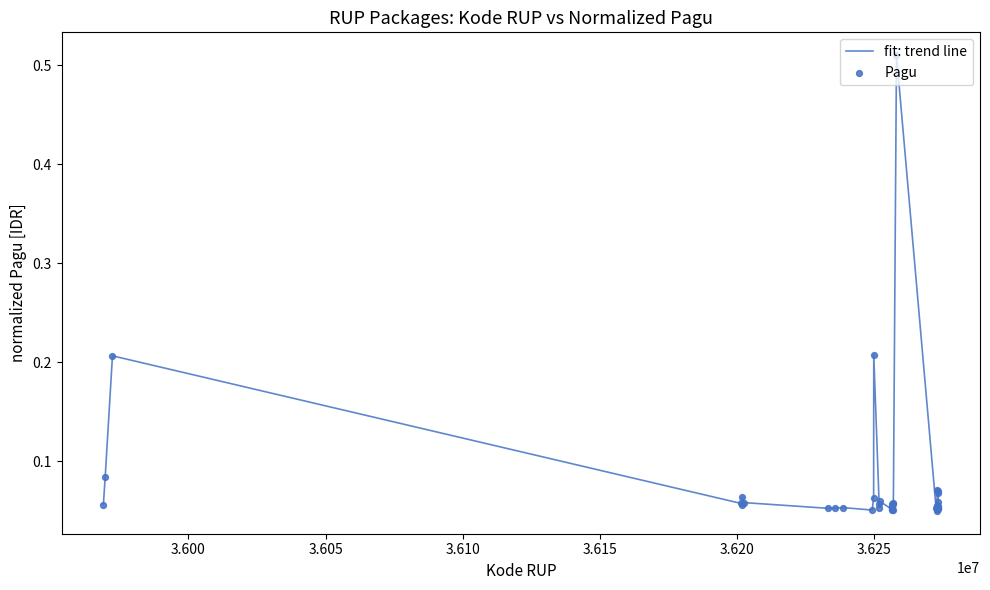

Is this an area chart (filled region under the line)?

No